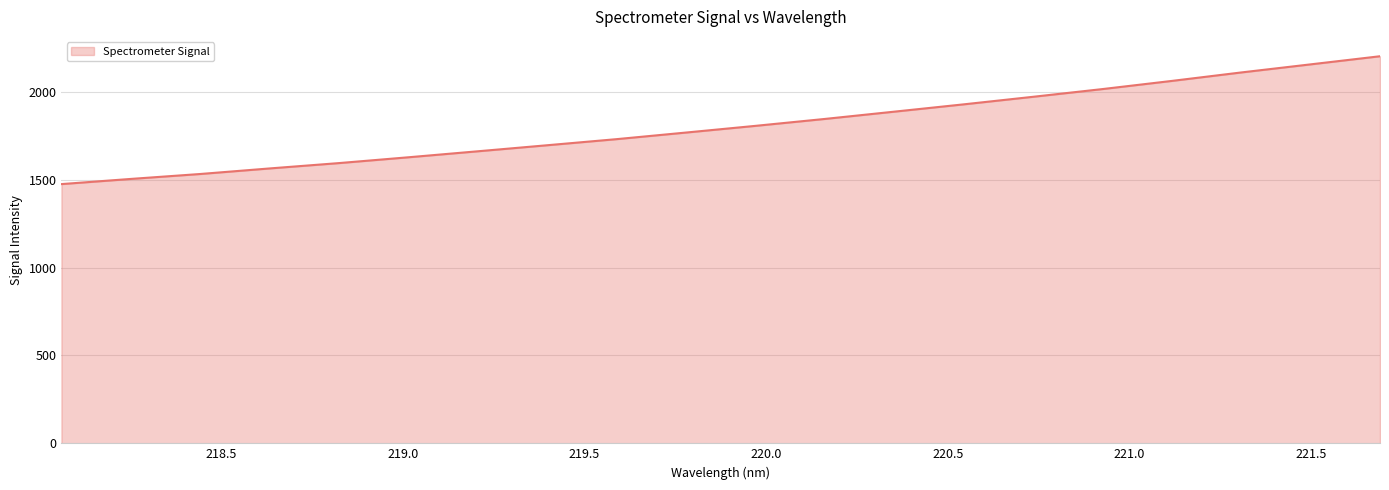

What is the maximum value shown in the chart?

2201.8